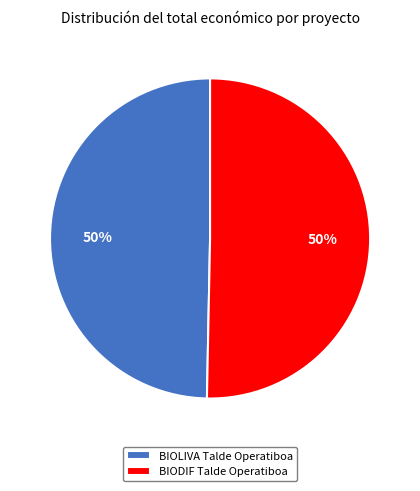

To the nearest percent, what portion does BIOLIVA Talde Operatiboa represent?

50%